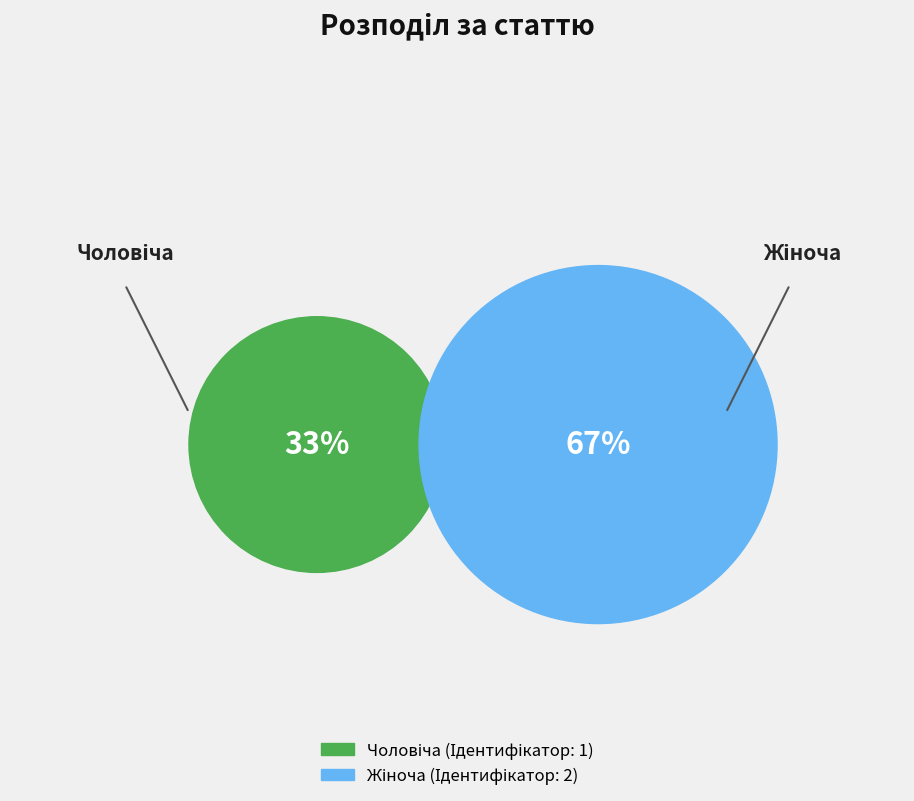

Is it true that Жіноча is 78% of the pie?

False